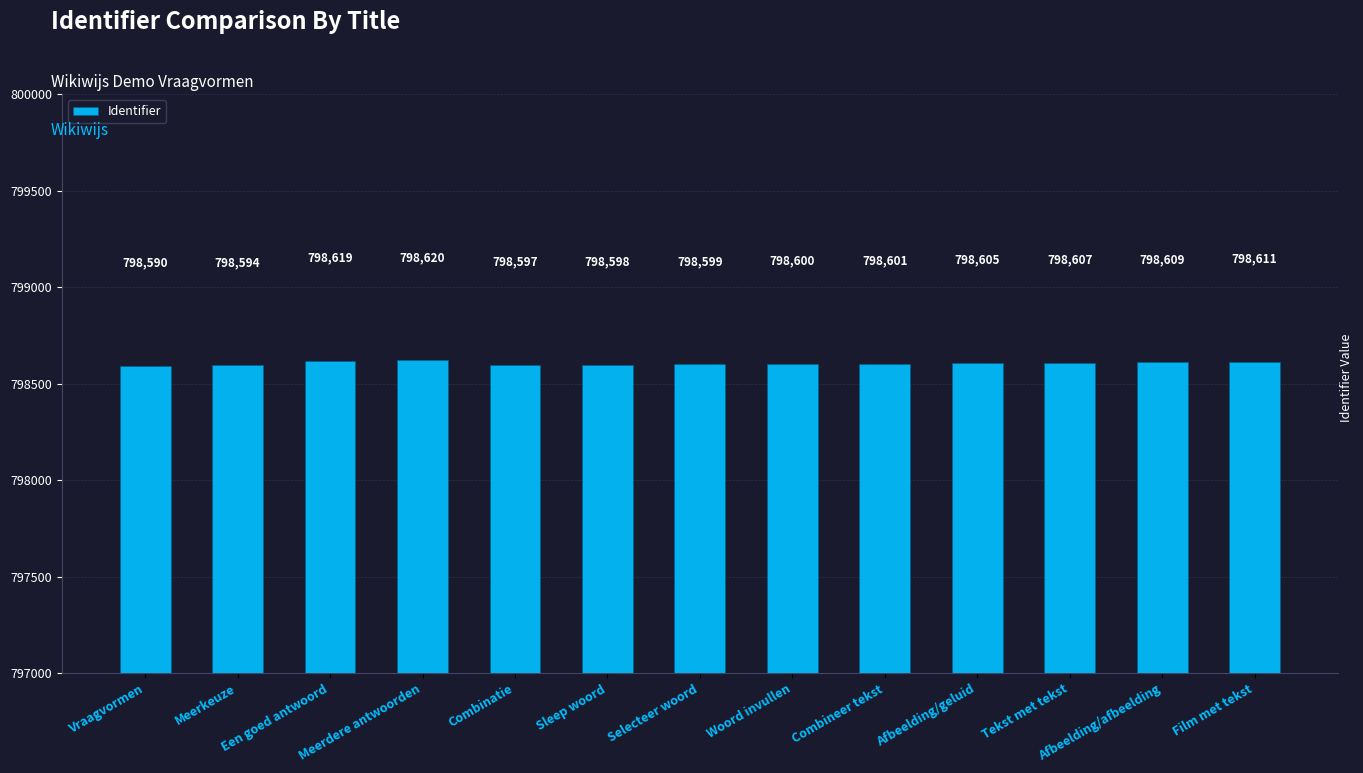

What is the sum of the values at Sleep woord and Film met tekst?

1597209